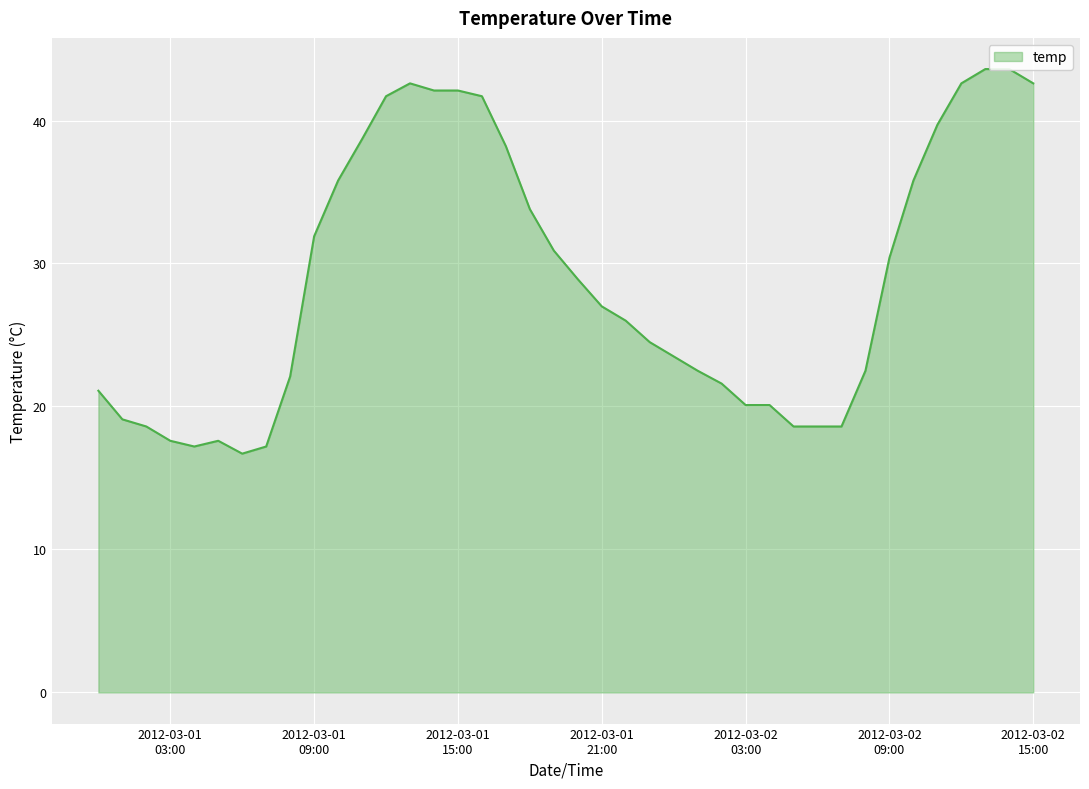

What is the label of the 3rd point from the right?

2012-03-02 13:00